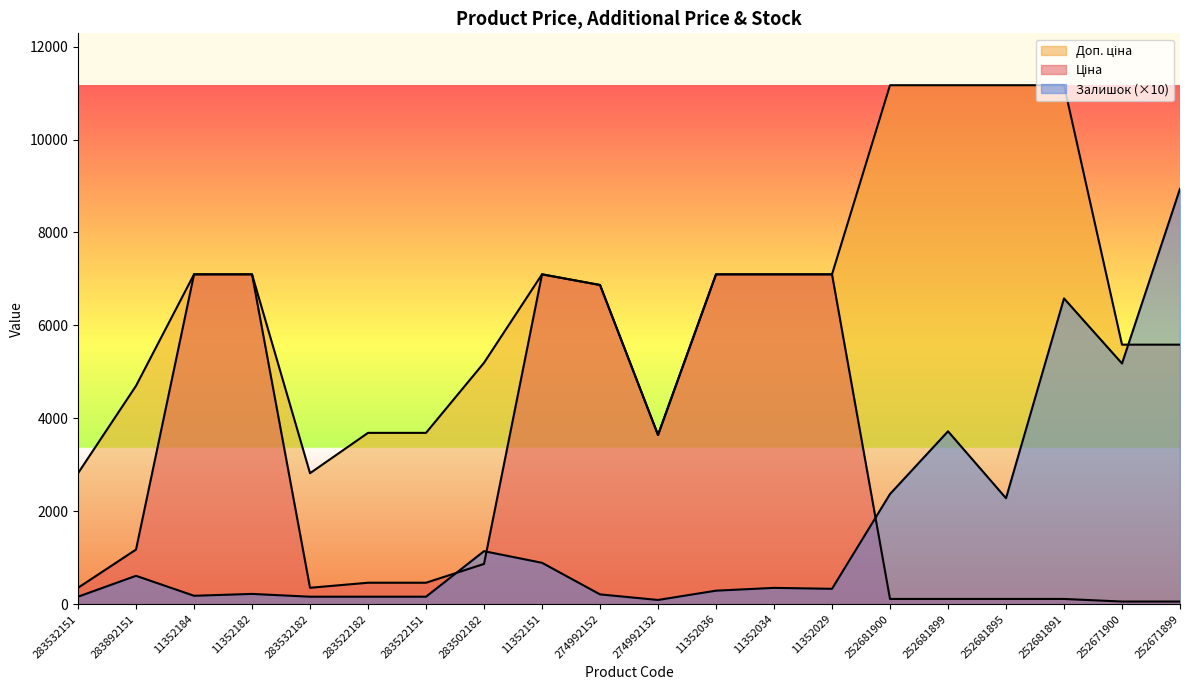

At which label does Доп. ціна reach its minimum?

283532151